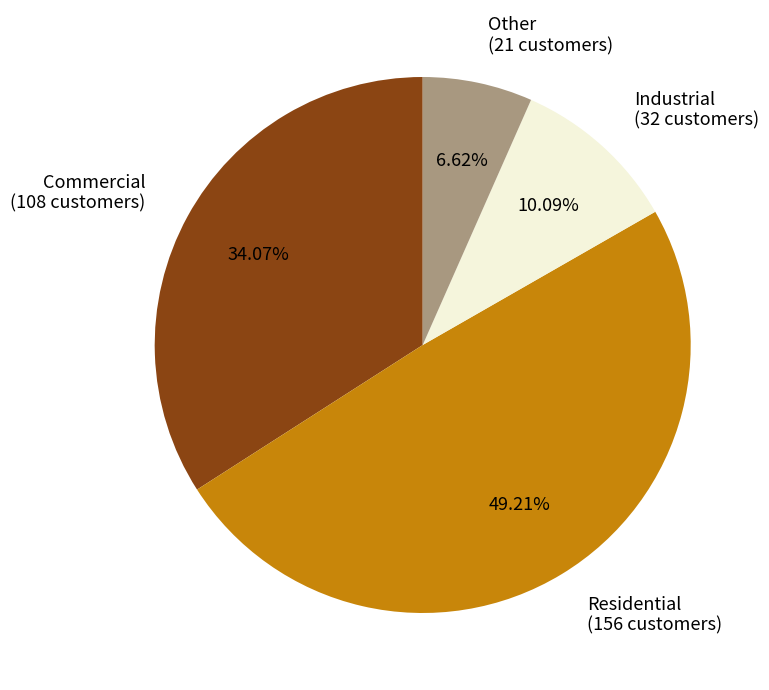

Combined, do Residential (156 customers) and Other (21 customers) account for over 50%?

Yes